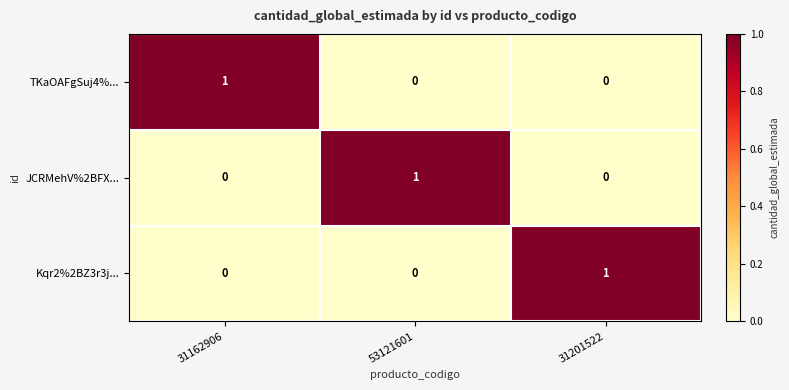

Which category has the highest value in the JCRMehV%2BFX... series?

53121601